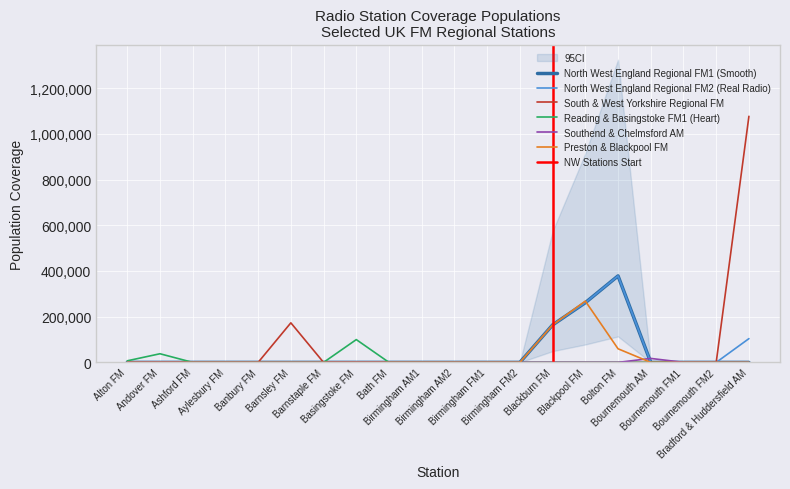

What is the label of the 12th point from the right?

Bath FM